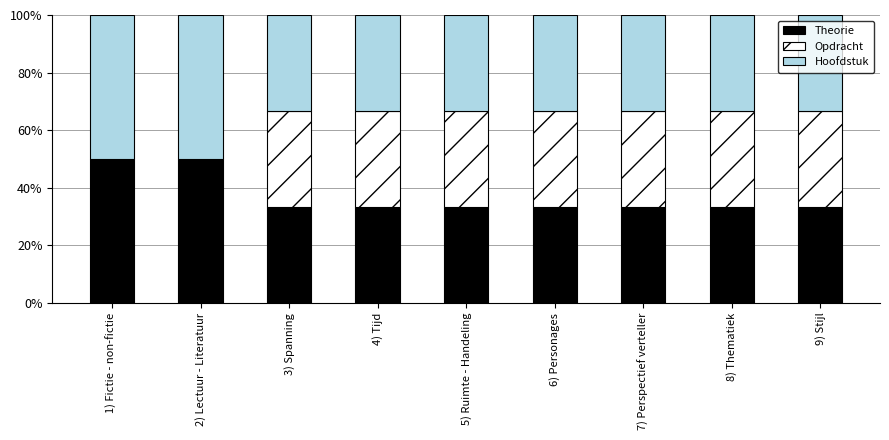

What is the total value across all series at 5) Ruimte - Handeling?

100.0